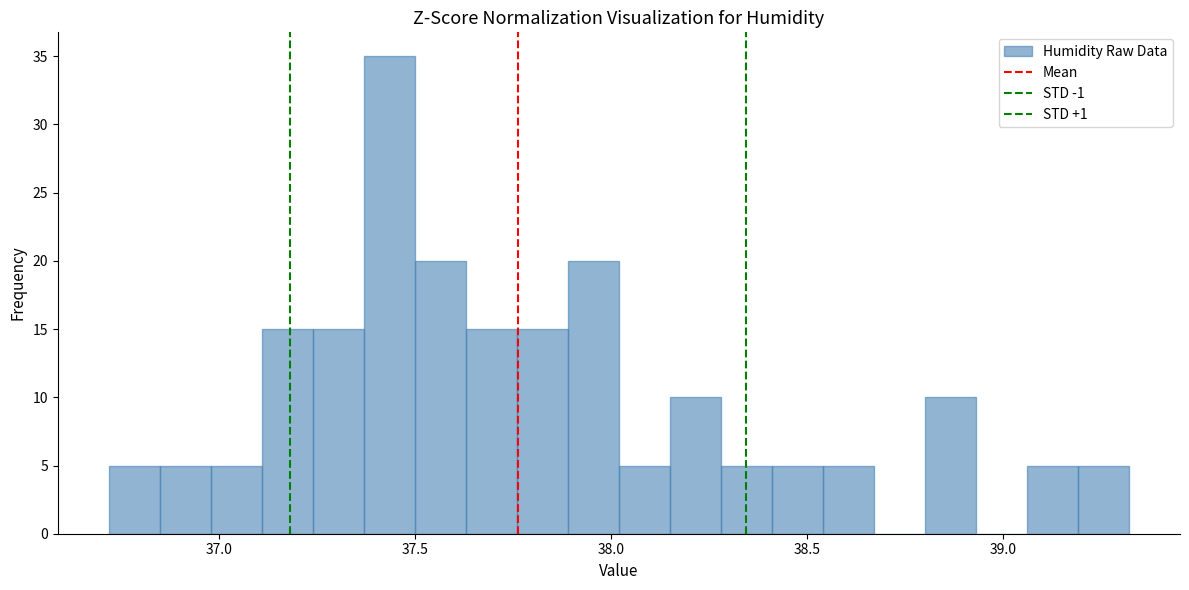

Read against the x-axis, roughly where is the centre of the tallest bar?

37.45